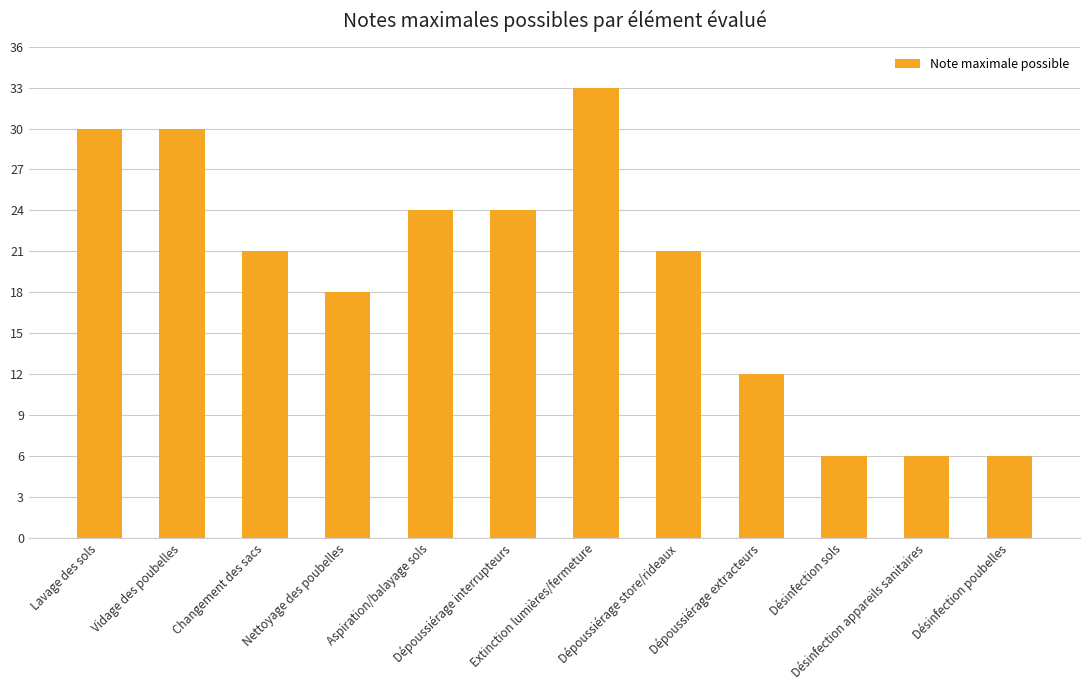

Where is the data nearest to the value 19?

Nettoyage des poubelles